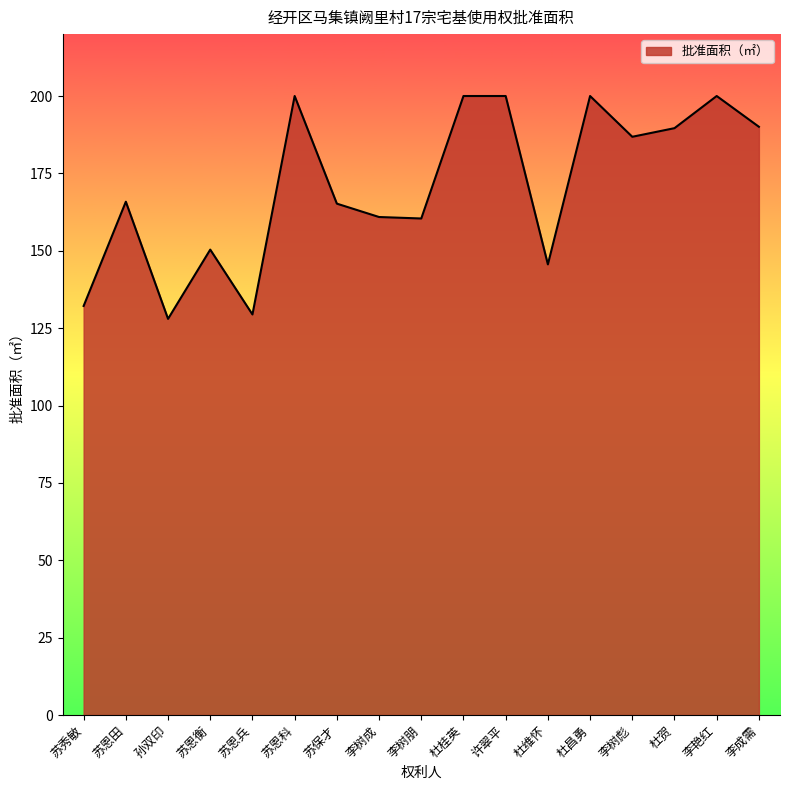

How many interior local valleys (lower than both neighbors) does the data have?

5